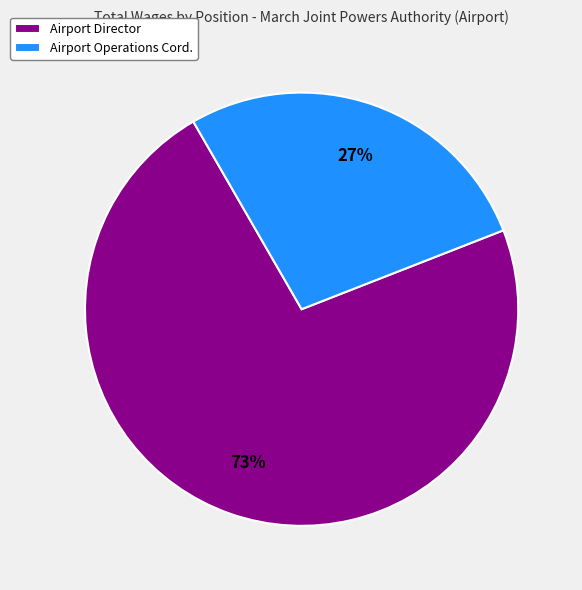

Rank the categories by value from lowest to highest.

Airport Operations Cord., Airport Director